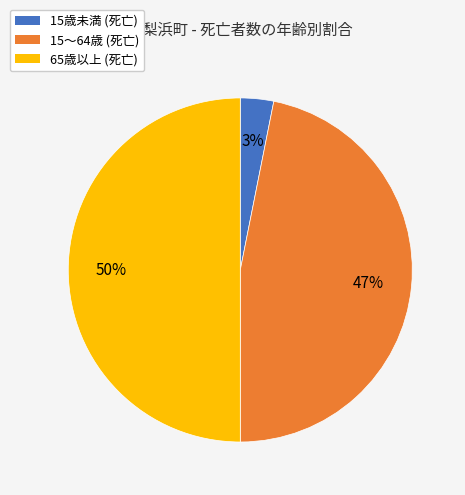

How many slices are in this pie chart?

3